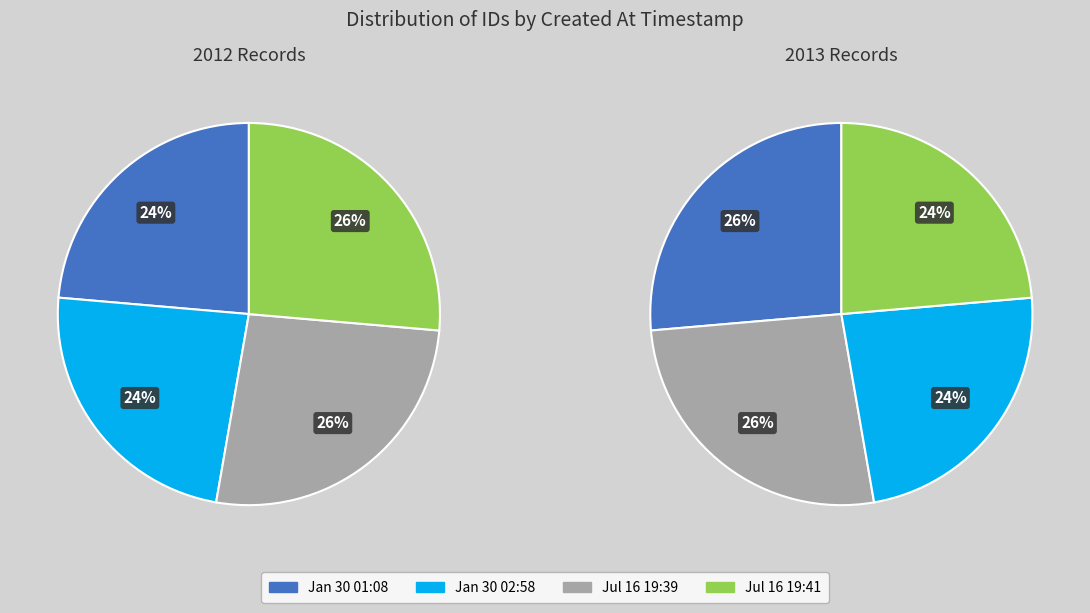

Is it true that 2013-07-16 19:39:28 is 17% of the pie?

False